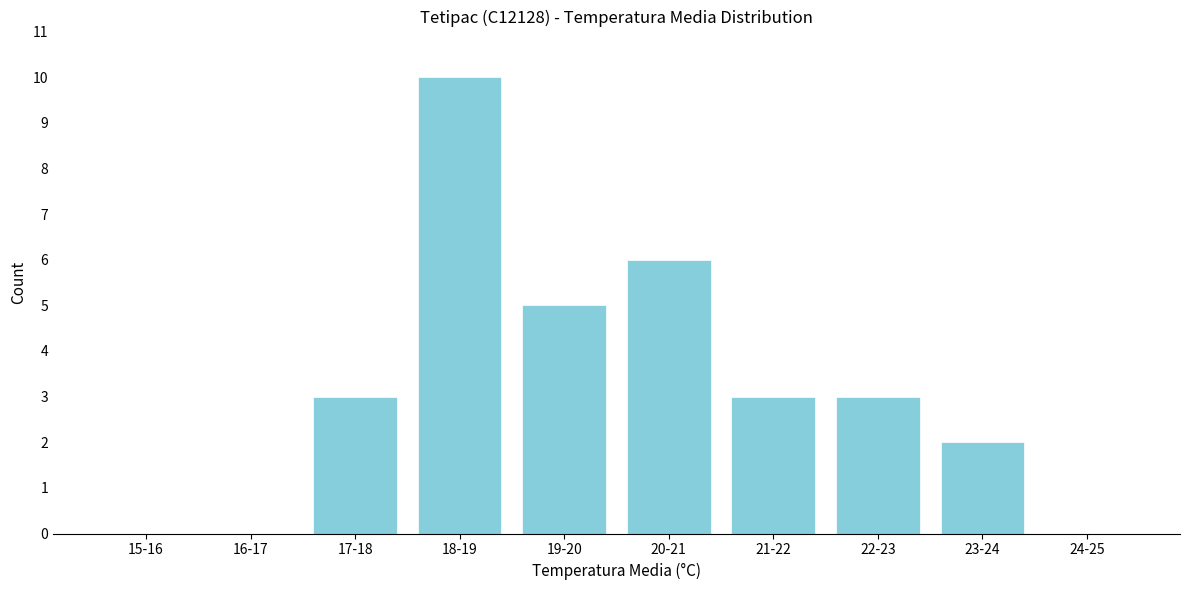

Reading left to right, what are all the values shown in this chart?

15-16=0	16-17=0	17-18=3	18-19=10	19-20=5	20-21=6	21-22=3	22-23=3	23-24=2	24-25=0